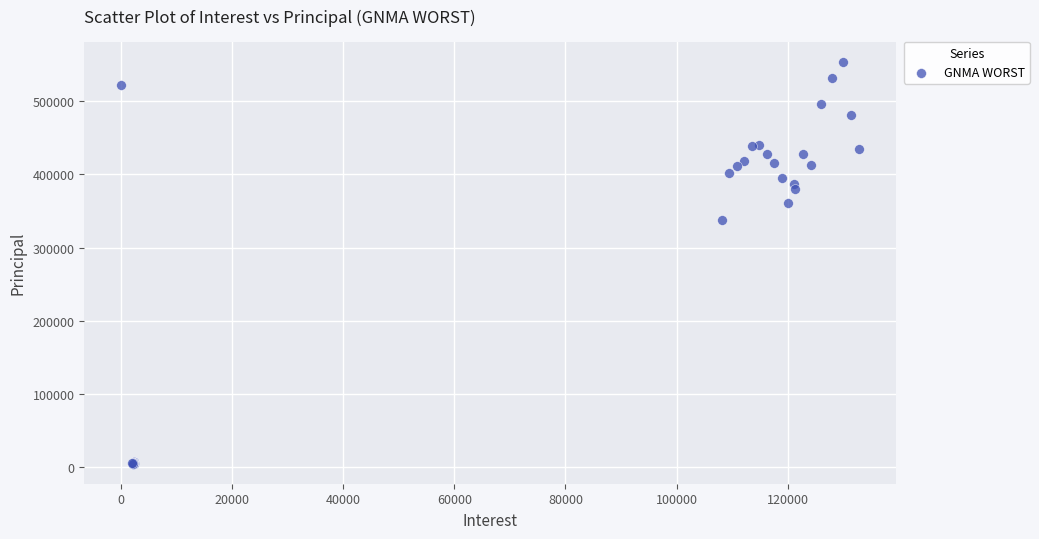

What Y value in the scatter plot is closest to 279332?

338016.2